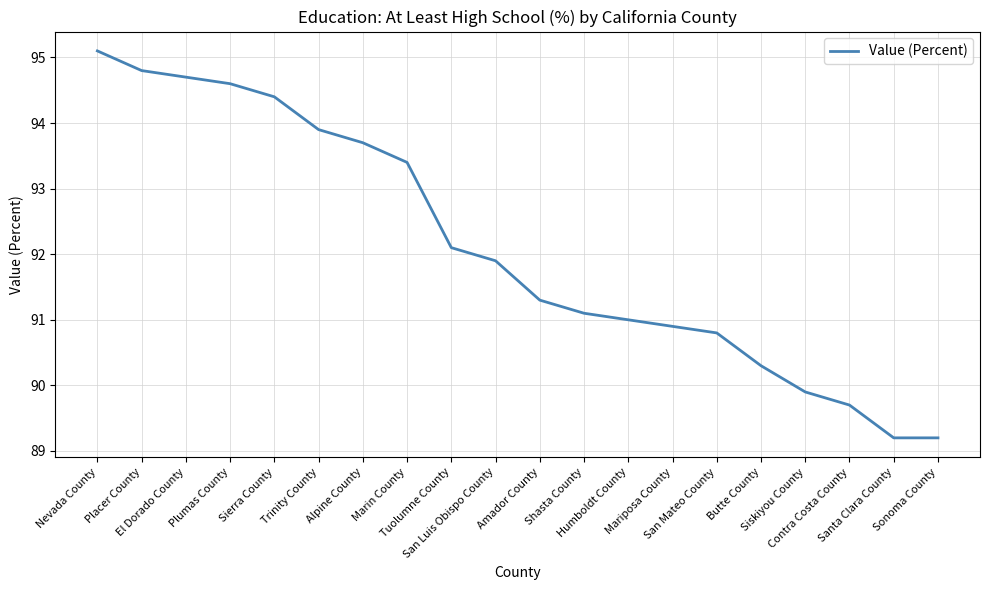

The value at Marin County is 122.0. True or false?

False